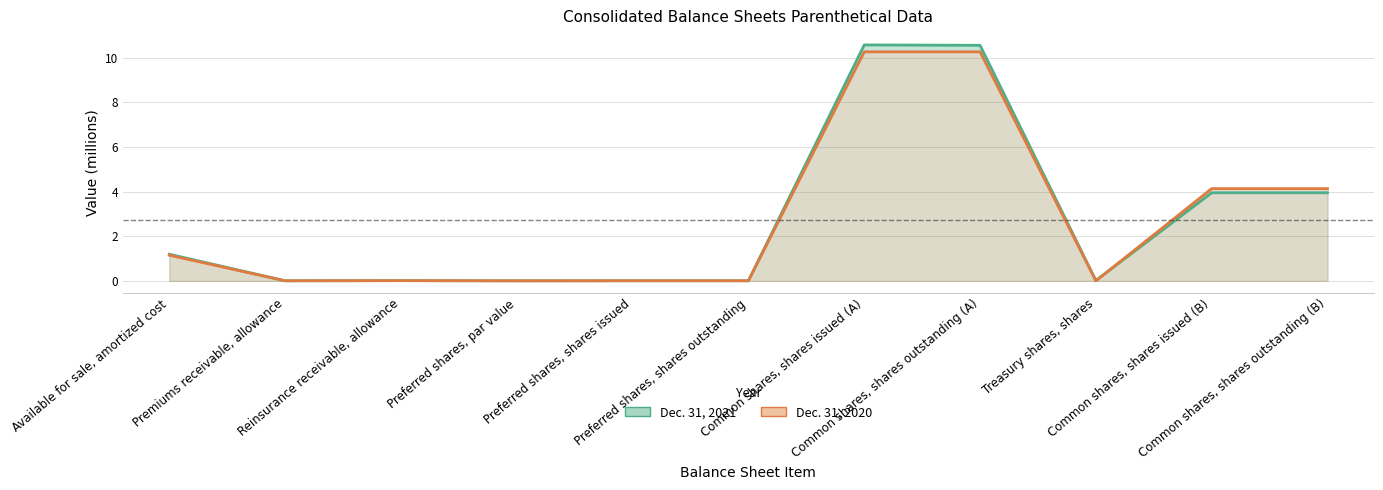

The Dec. 31, 2020 series shows 2.8 at Common shares, shares issued (A). True or false?

False